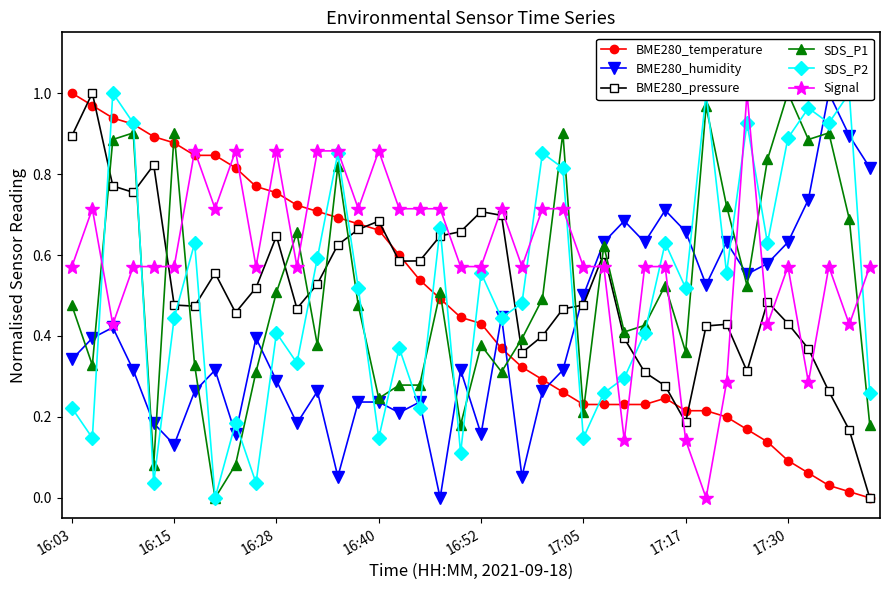

The BME280_pressure series shows 0.3 at 16:52. True or false?

False